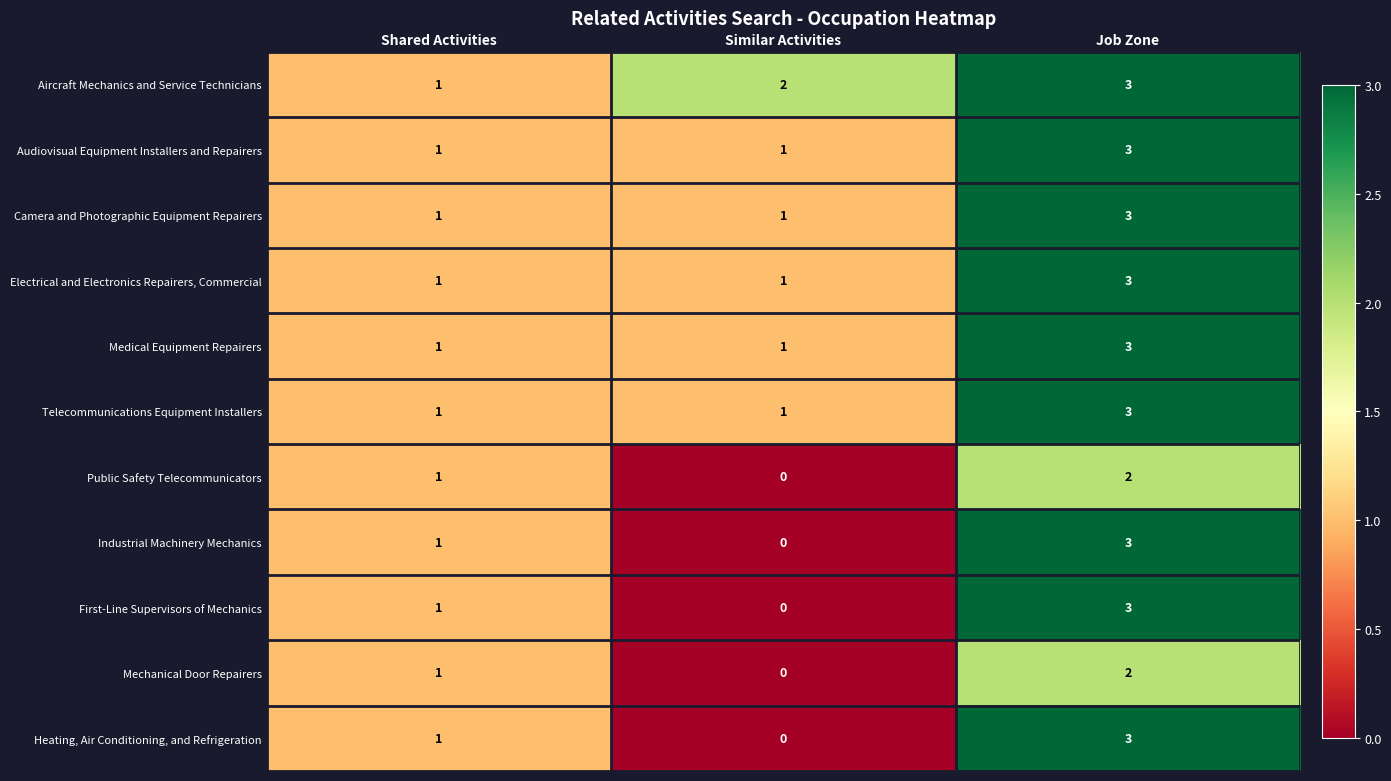

Where is Aircraft Mechanics and Service Technicians nearest to the value 2?

Similar Activities